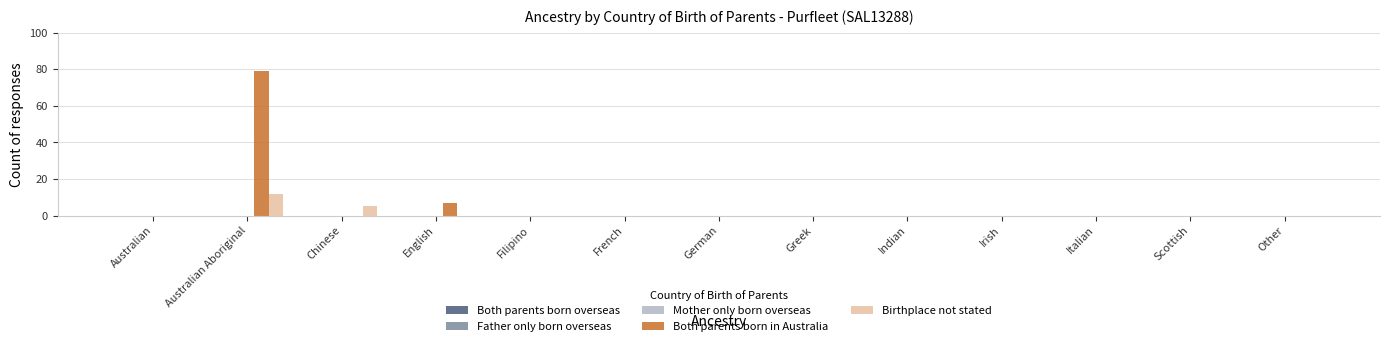

Is the value of Both parents born in Australia at English greater than the value of Birthplace not stated at Indian?

Yes